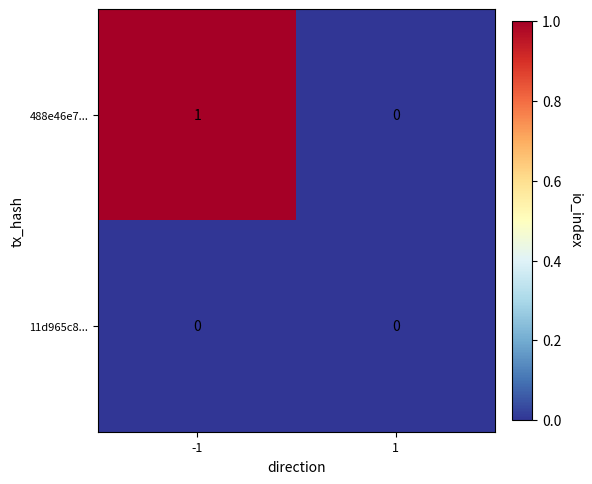

What is the difference between the highest and lowest values at -1?

1